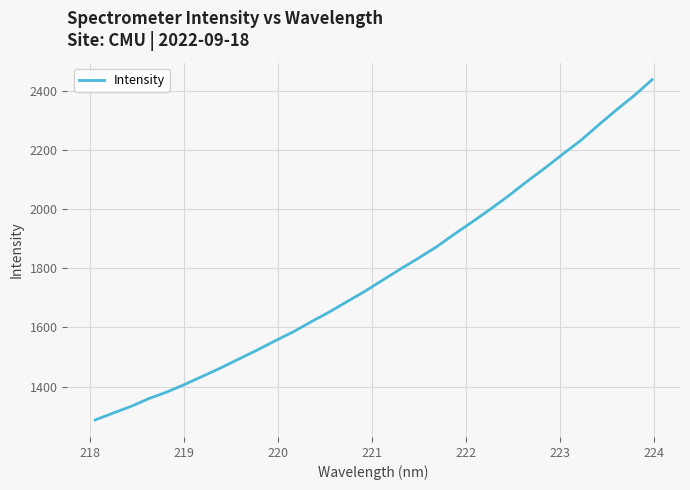

What is the minimum value shown in the chart?

1286.7